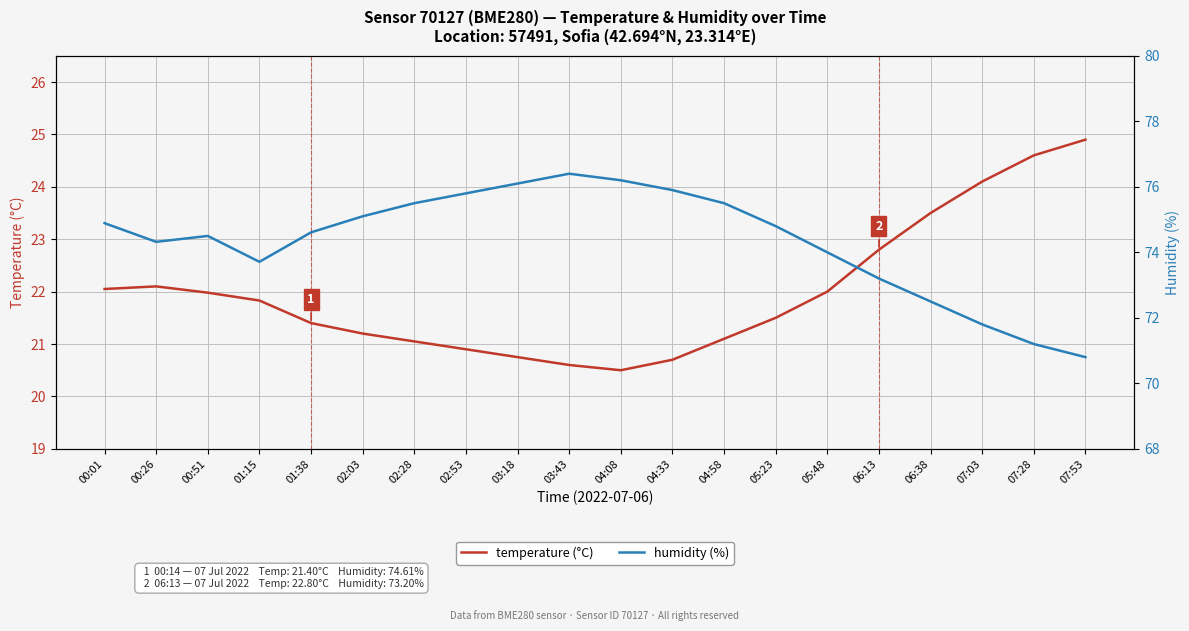

How many lines are shown in the chart?

2